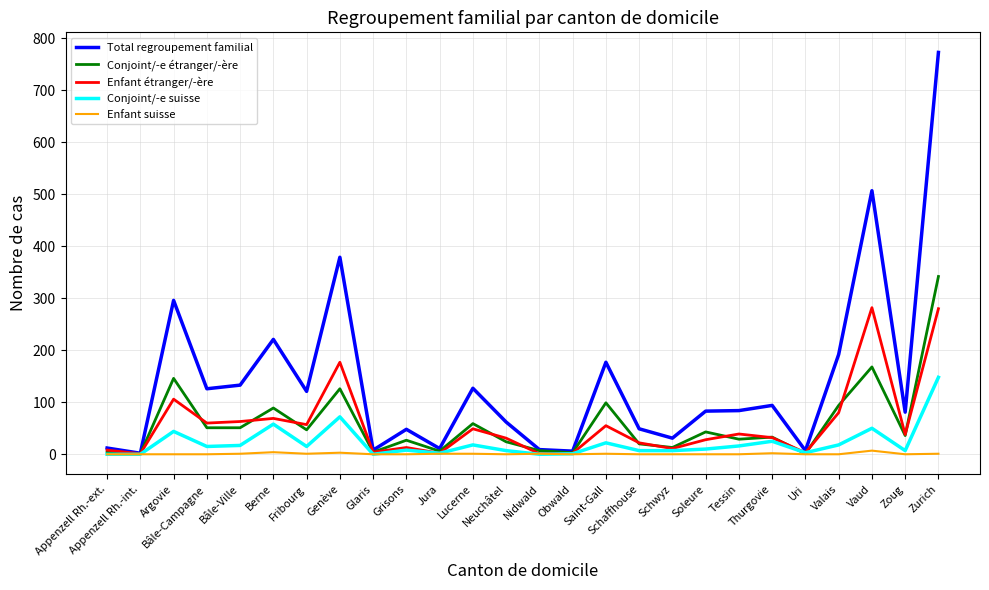

How many lines are shown in the chart?

5